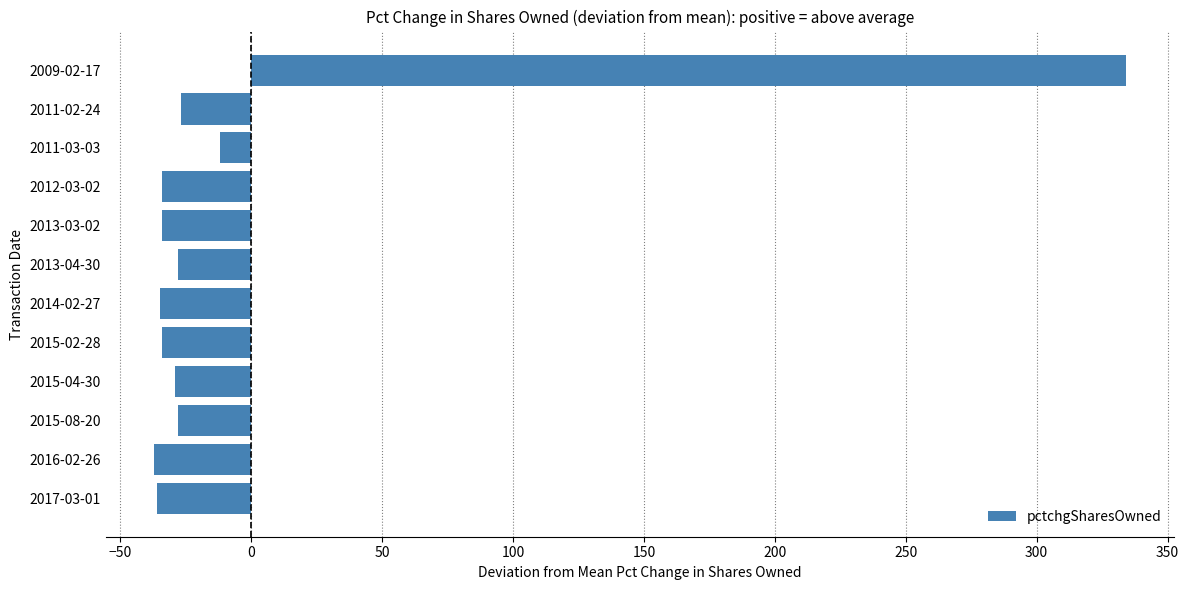

Which label corresponds to the largest value in the chart?

2009-02-17